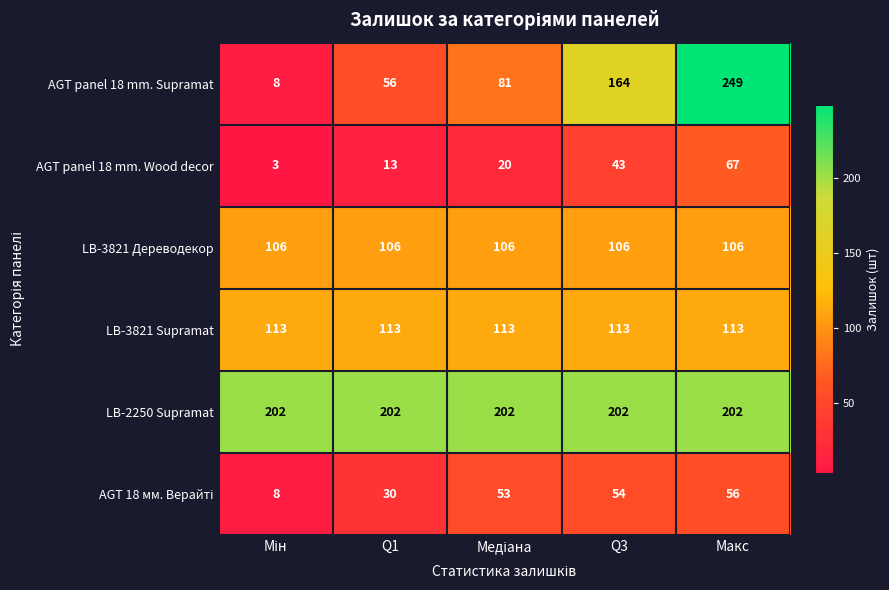

What is the approximate value of LB-2250 Supramat at Q3?

202